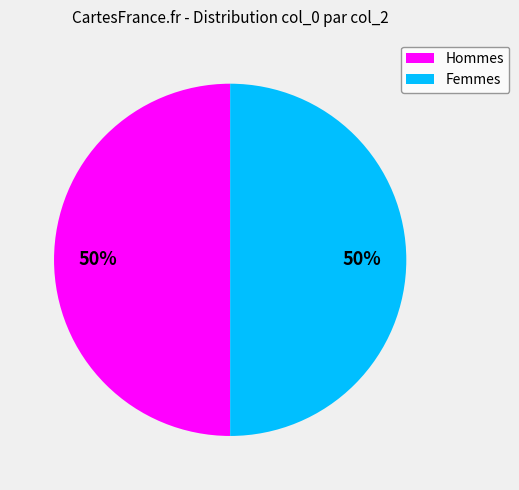

To the nearest percent, what is the average slice percentage?

50%